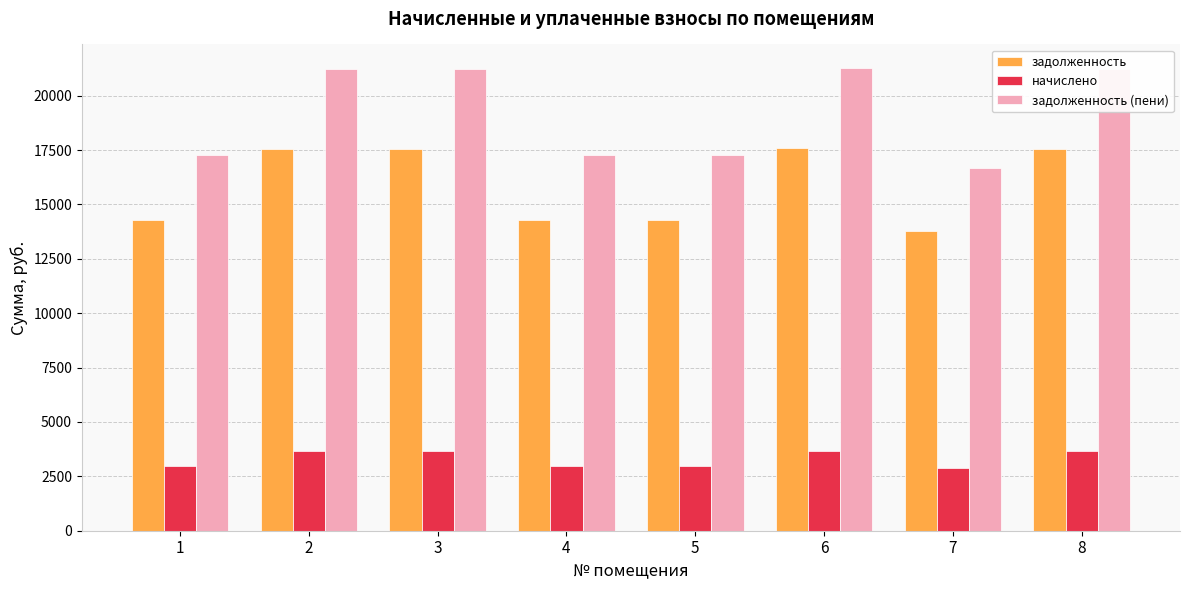

True or false: задолженность (пени) has a value of 17286.7 at 1.

True